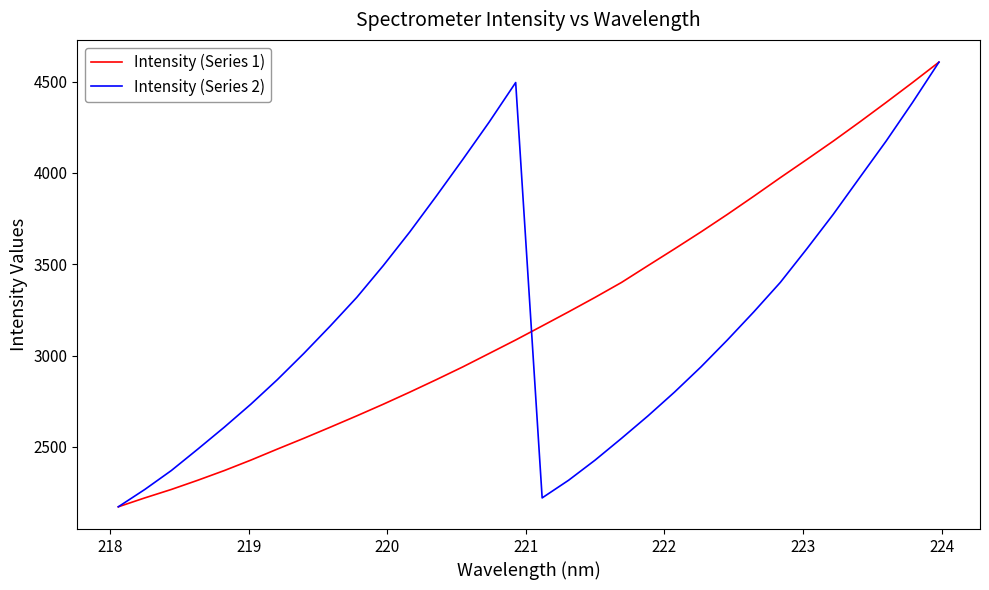

What is the lowest value of the Intensity (Series 1) series?

2171.9